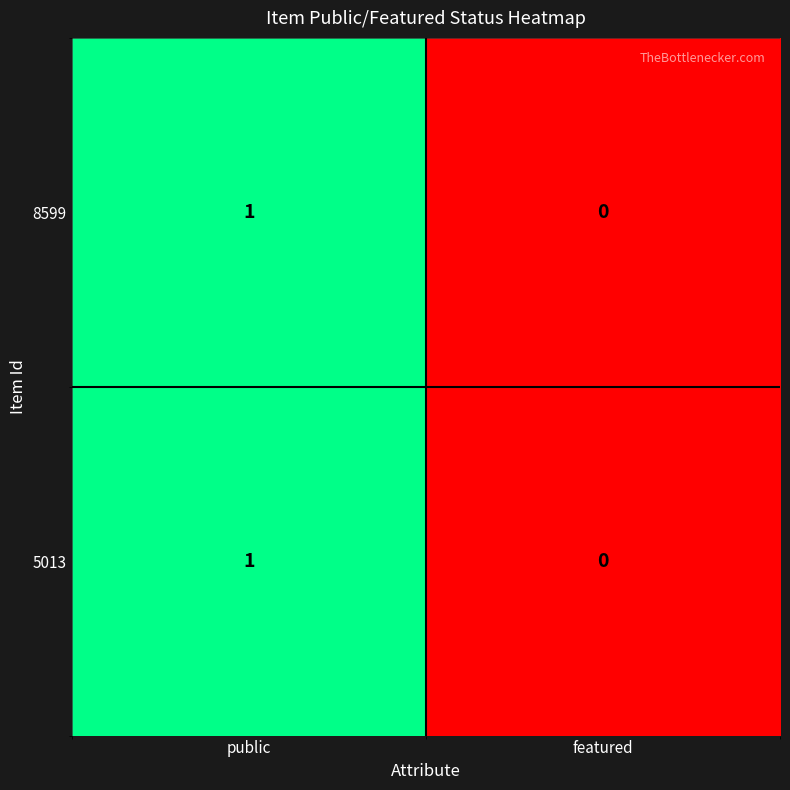

The value of 5013 at public is 1. True or false?

True